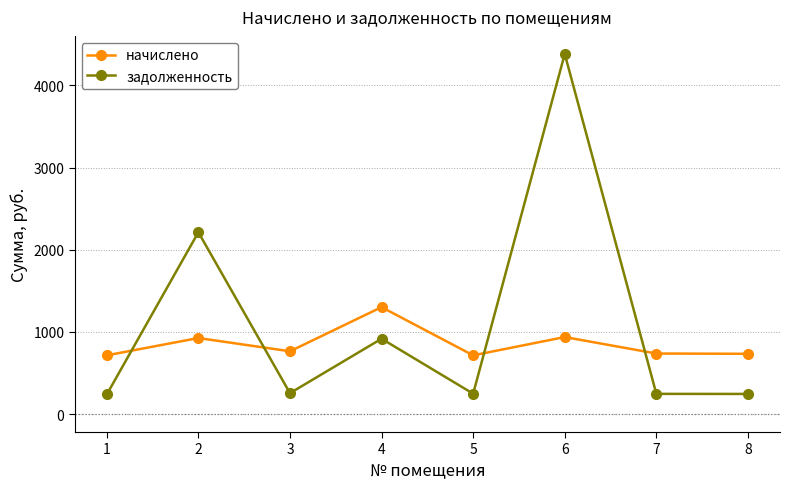

The начислено series shows 1104.2 at 3. True or false?

False